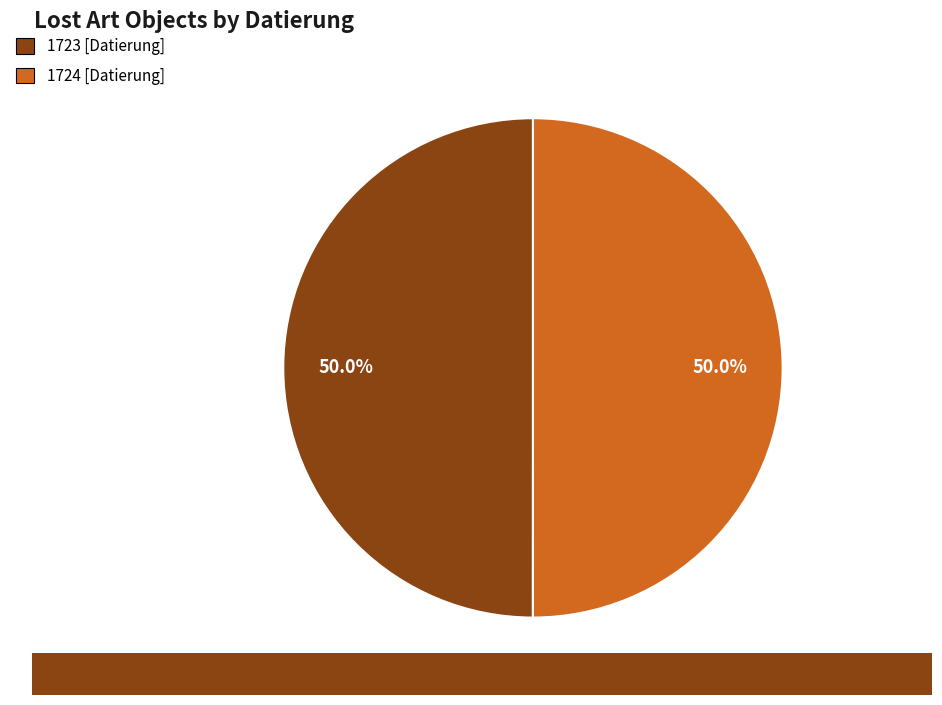

Approximately how many times larger is the value at 1724 [Datierung] compared to 1723 [Datierung]?

1.0